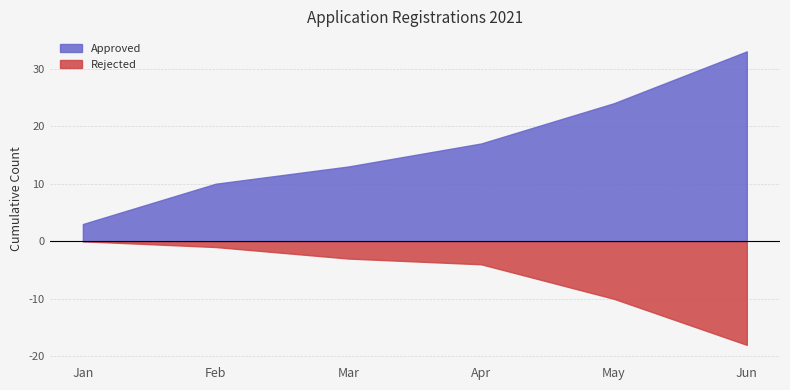

True or false: Rejected and Approved intersect in this chart.

False